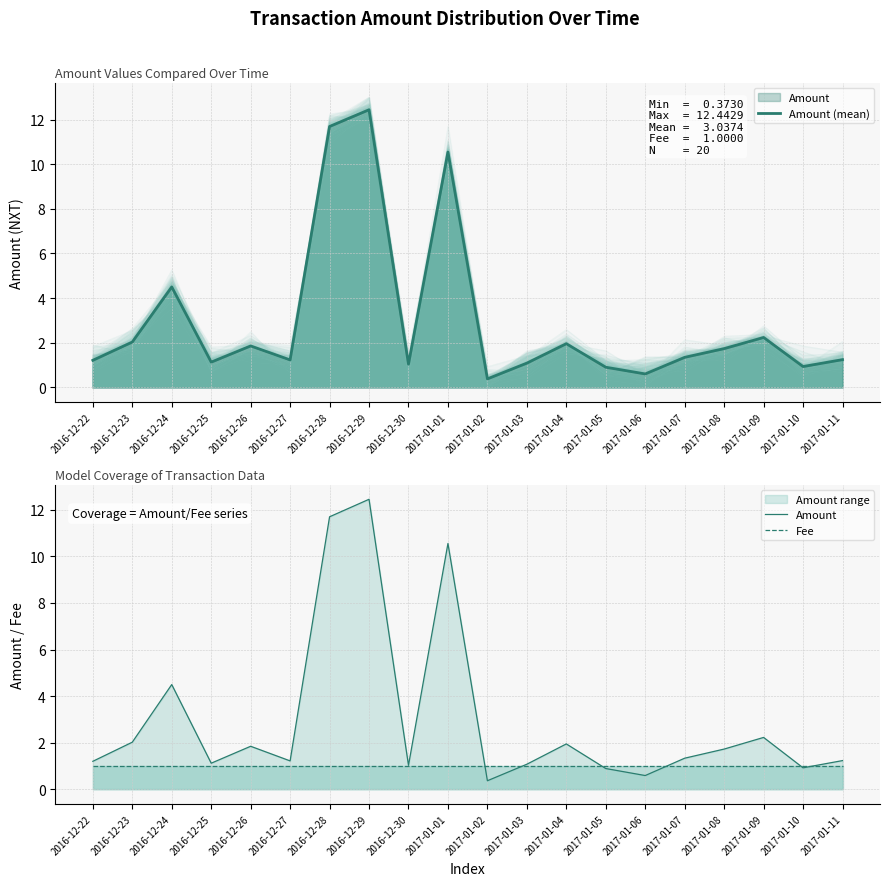

Rank the series at 2016-12-28 from lowest to highest value.

Fee, Amount (mean), Amount